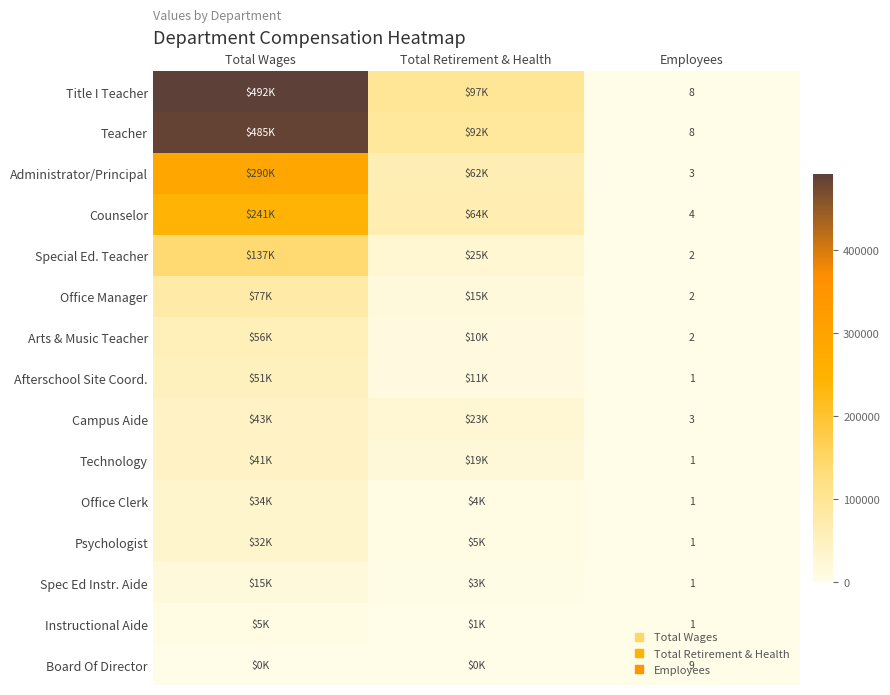

The value of Board Of Director at Employees is 9. True or false?

True